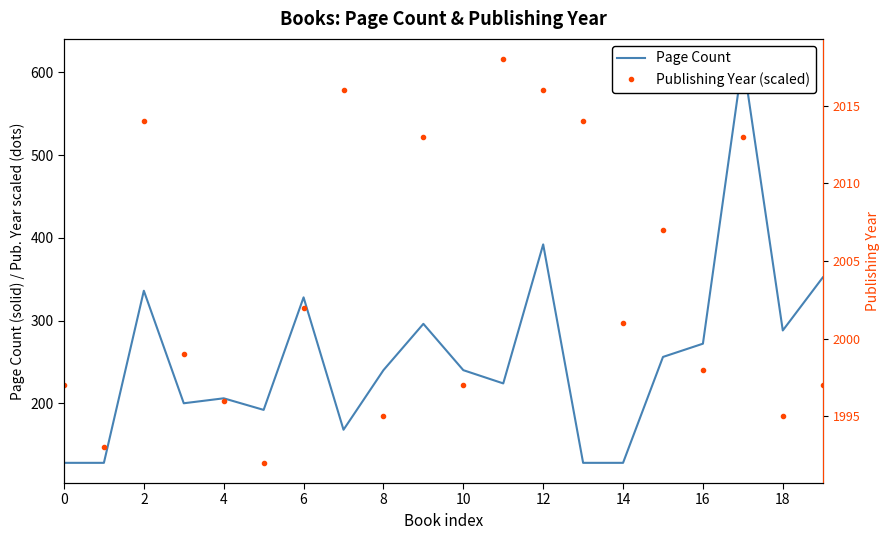

At how many categories does at least one series exceed 187?

19